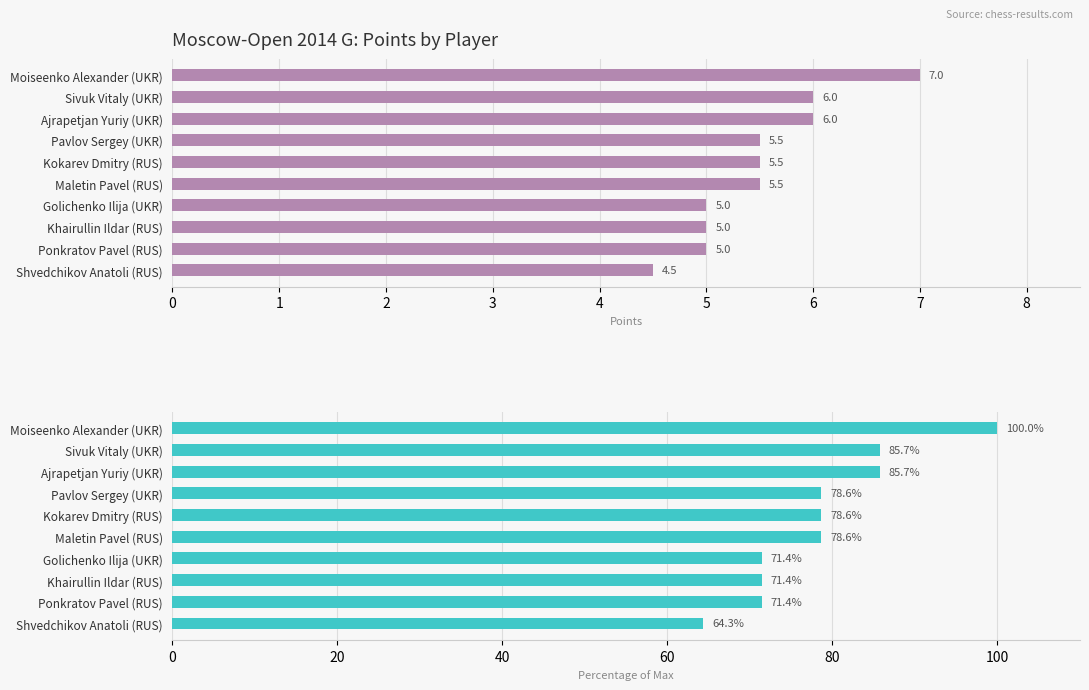

How many data points does each series have?

10